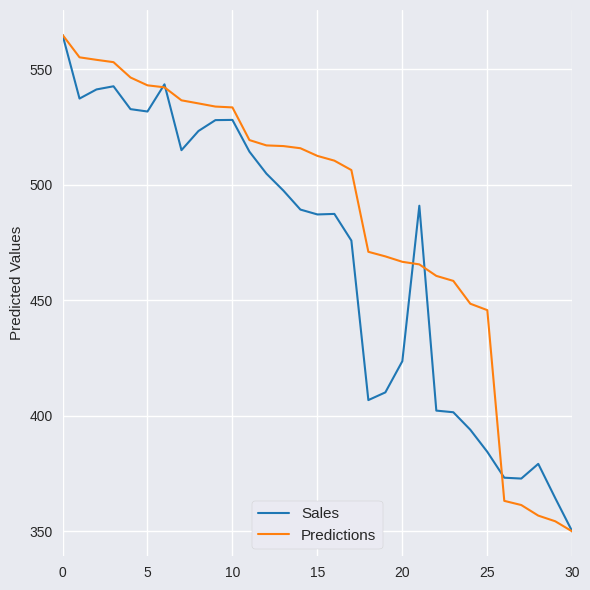

In Sales, how many points are lower than both neighbors (excluding endpoints)?

6